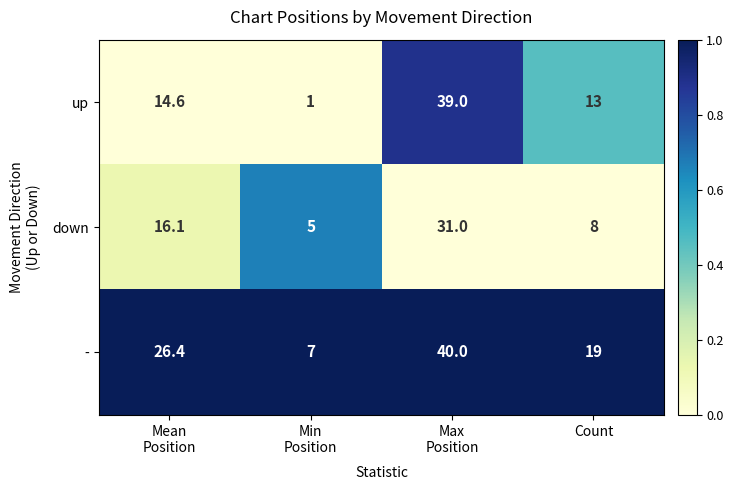

What is the difference between the maximum and minimum values in the - series?

33.0